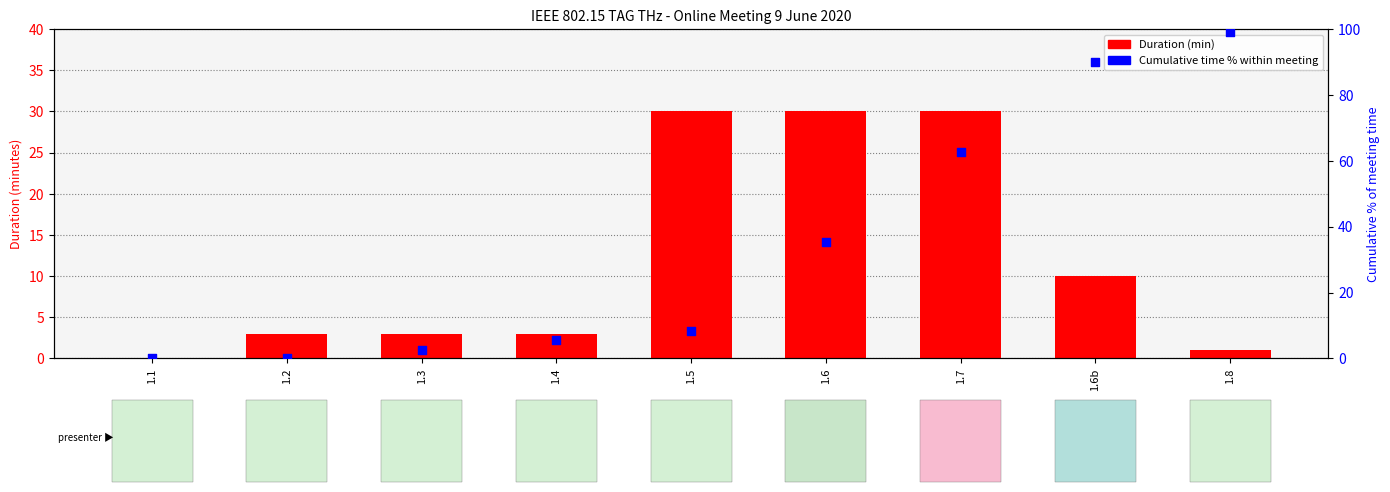

Which series has the largest total across all categories?

Cumulative time % within meeting